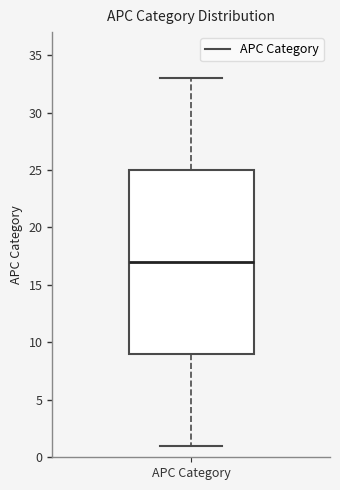

Read this box plot against the y-axis: the position of the median line, the range covered by the box, and the ends of both whiskers. The values are not printed on the chart, so give them approximately, as read against the axis.

median 17, box 9 to 25, whiskers 1 to 33